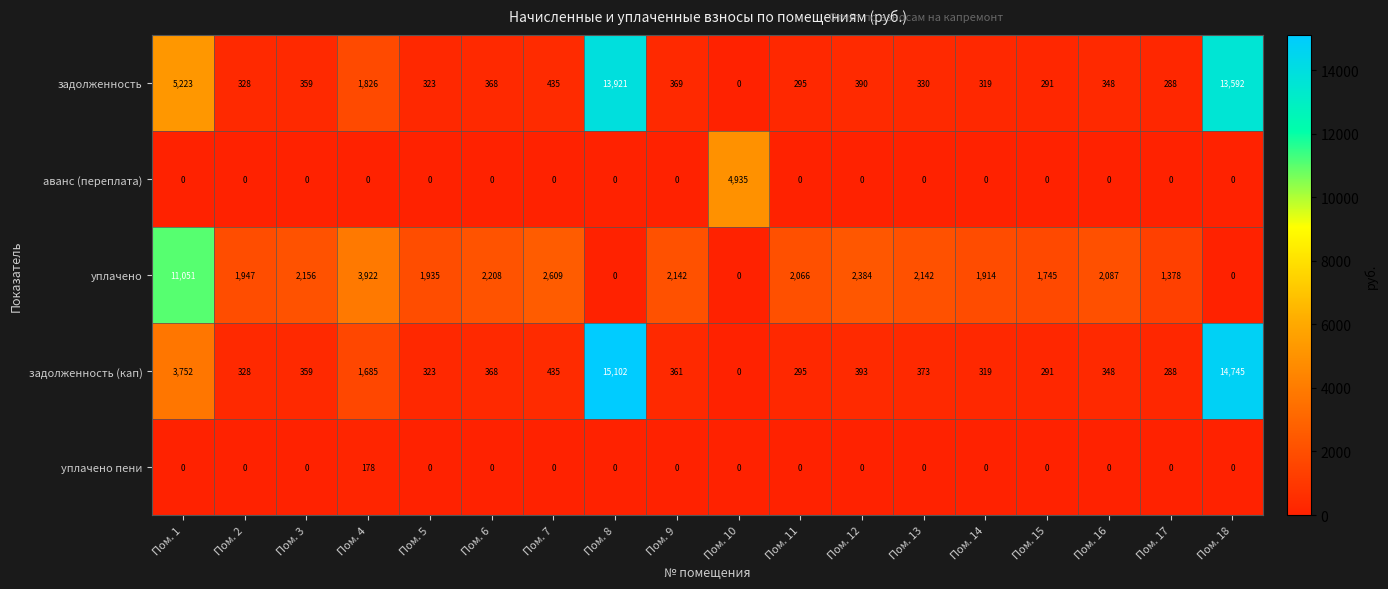

Which series changed the most between Пом. 12 and Пом. 13?

уплачено